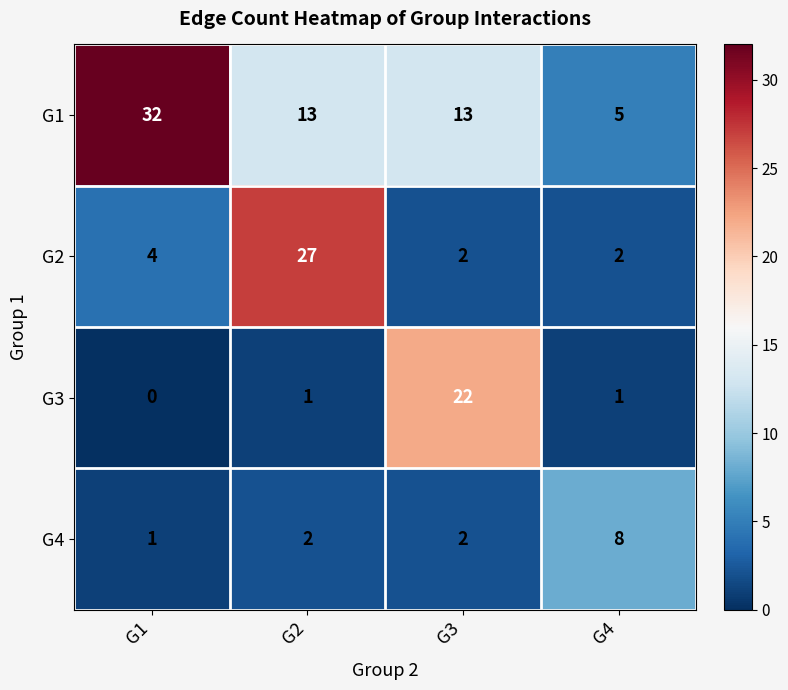

What is the highest value of the G2 series?

27